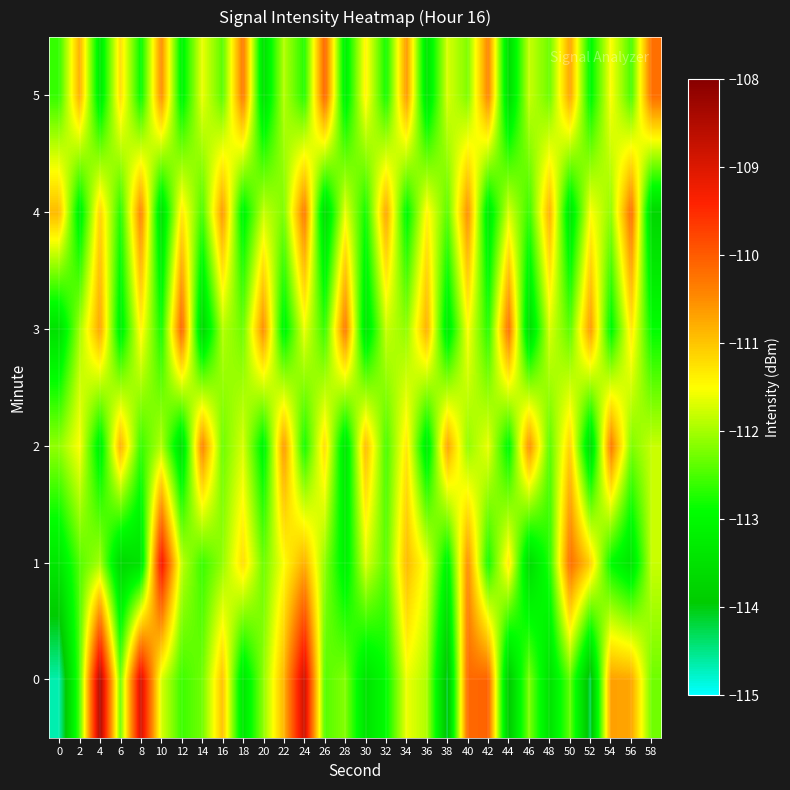

Reading left to right, what are all the values shown in this chart?

0: 0=-114.6	2=-112.5	4=-108.4	6=-112.3	8=-108.9	10=-111.7	12=-112.6	14=-112.3	16=-111.0	18=-113.4	20=-112.1	22=-110.9	24=-108.8	26=-112.4	28=-112.2	30=-113.4	32=-112.9	34=-111.6	36=-111.9	38=-114.1	40=-110.1	42=-110.1	44=-114.0	46=-112.2	48=-113.5	50=-112.4	52=-114.3	54=-110.7	56=-110.7	58=-112.3
1: 0=-113.4	2=-112.4	4=-112.0	6=-113.7	8=-113.5	10=-109.2	12=-111.8	14=-112.6	16=-112.1	18=-111.2	20=-112.3	22=-111.5	24=-110.8	26=-112.1	28=-113.2	30=-111.7	32=-112.4	34=-110.9	36=-111.6	38=-113.1	40=-110.5	42=-112.8	44=-111.3	46=-113.6	48=-112.7	50=-110.2	52=-111.1	54=-112.9	56=-113.4	58=-111.8
2: 0=-112.1	2=-111.5	4=-113.2	6=-110.8	8=-112.6	10=-111.9	12=-113.5	14=-110.4	16=-112.3	18=-111.7	20=-113.1	22=-110.6	24=-112.8	26=-111.2	28=-113.4	30=-110.9	32=-112.5	34=-111.3	36=-113.3	38=-110.7	40=-112.1	42=-111.6	44=-113.0	46=-110.5	48=-112.4	50=-111.1	52=-113.6	54=-110.3	56=-112.2	58=-111.8
3: 0=-113.5	2=-112.0	4=-110.7	6=-113.2	8=-111.4	10=-112.8	12=-110.1	14=-113.7	16=-111.9	18=-112.3	20=-110.5	22=-113.1	24=-111.6	26=-112.6	28=-110.3	30=-113.4	32=-111.8	34=-112.1	36=-110.8	38=-113.3	40=-111.5	42=-112.7	44=-110.2	46=-113.6	48=-111.7	50=-112.4	52=-110.6	54=-113.0	56=-111.3	58=-112.9
4: 0=-110.9	2=-113.2	4=-111.1	6=-112.7	8=-110.4	10=-113.5	12=-111.3	14=-112.5	16=-110.6	18=-113.1	20=-111.8	22=-112.2	24=-110.3	26=-113.6	28=-111.6	30=-112.8	32=-110.7	34=-113.0	36=-111.4	38=-112.4	40=-110.5	42=-113.3	44=-111.7	46=-112.6	48=-110.8	50=-113.4	52=-111.5	54=-112.1	56=-110.2	58=-113.7
5: 0=-112.6	2=-110.8	4=-113.3	6=-111.2	8=-112.9	10=-110.5	12=-113.1	14=-111.6	16=-112.4	18=-110.3	20=-113.5	22=-111.9	24=-112.7	26=-110.1	28=-113.2	30=-111.4	32=-112.8	34=-110.6	36=-113.4	38=-111.7	40=-112.2	42=-110.4	44=-113.6	46=-111.8	48=-112.3	50=-110.7	52=-113.0	54=-111.5	56=-112.5	58=-110.2